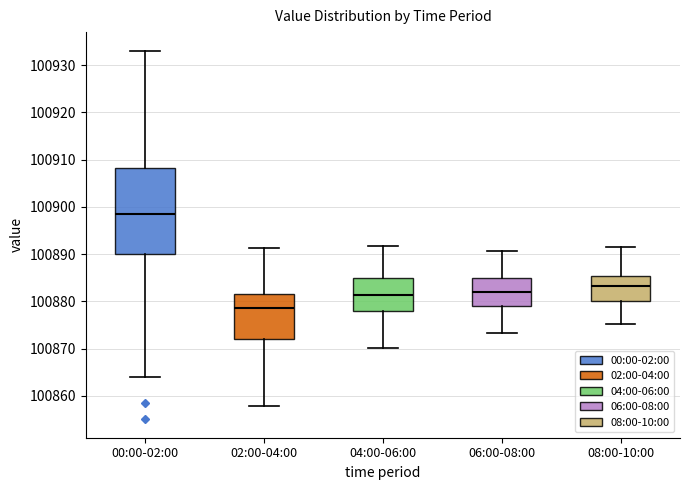

Which box is the tallest, from its lower edge to its upper edge?

00:00-02:00